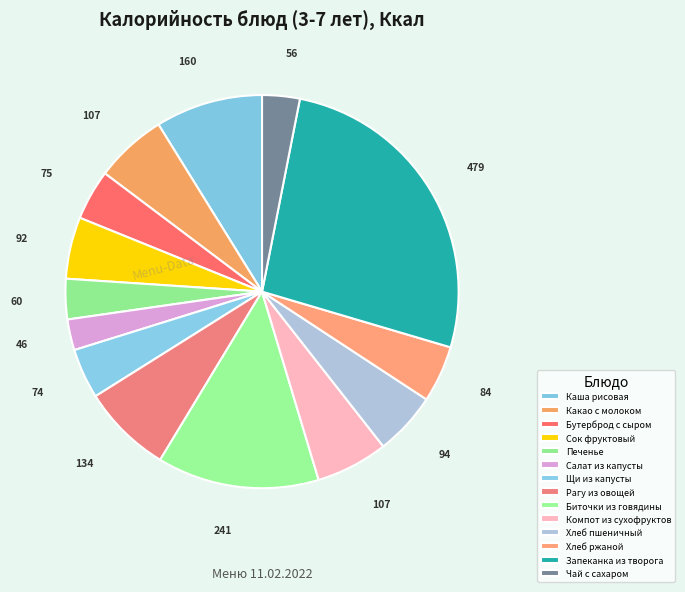

Between Печенье and Какао с молоком, which is larger?

Какао с молоком